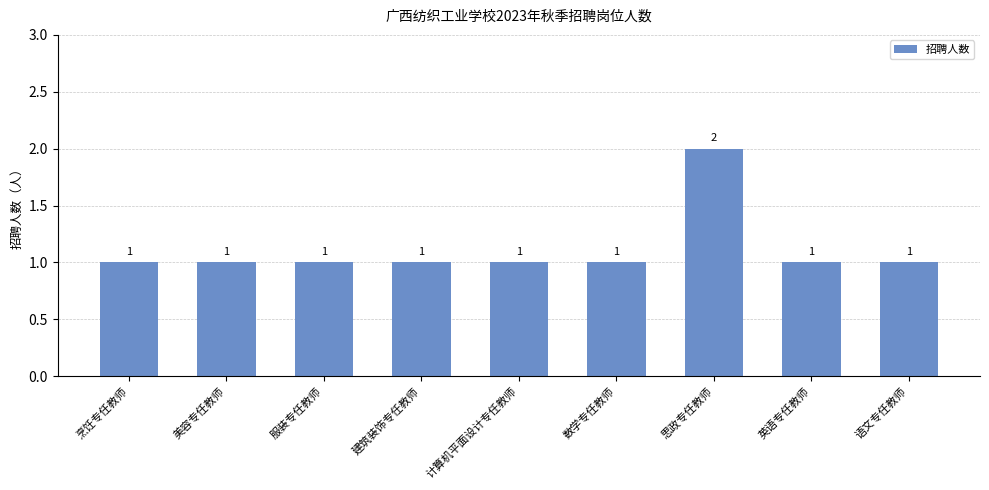

What is the label of the 7th bar from the right?

服装专任教师